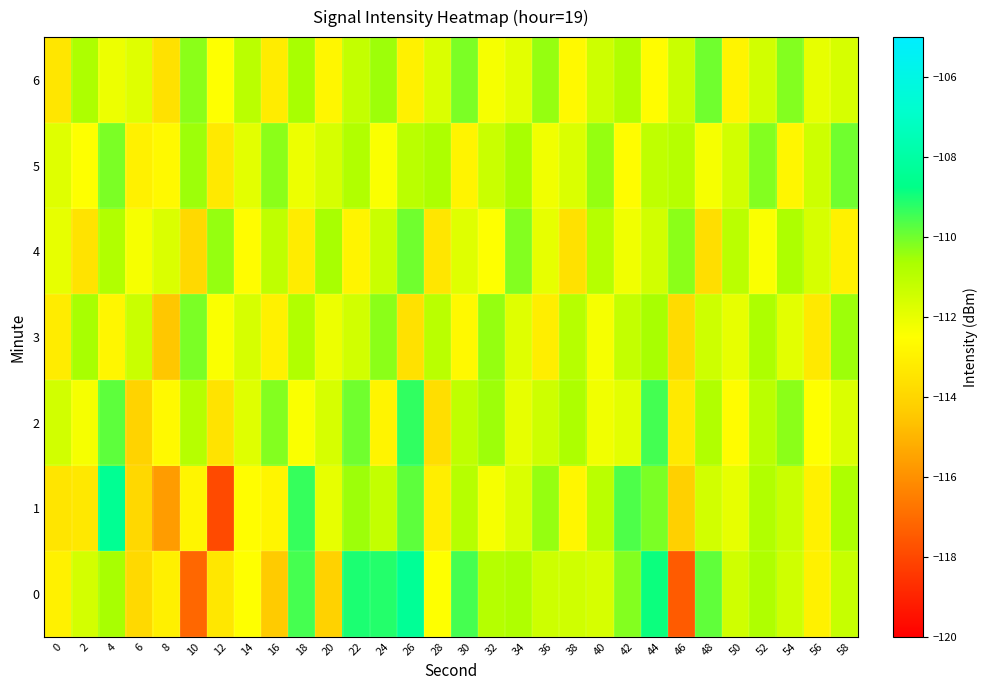

Reading left to right, transcribe all the data shown in this chart.

0: 0=-113.0	2=-111.5	4=-110.6	6=-113.9	8=-113.0	10=-117.2	12=-113.4	14=-112.5	16=-114.4	18=-109.5	20=-114.1	22=-109.1	24=-109.2	26=-108.4	28=-112.5	30=-109.5	32=-110.9	34=-110.8	36=-111.4	38=-111.5	40=-111.6	42=-110.2	44=-108.9	46=-117.5	48=-109.8	50=-111.5	52=-110.8	54=-111.5	56=-113.0	58=-111.2
1: 0=-113.4	2=-113.3	4=-108.4	6=-113.9	8=-115.7	10=-112.8	12=-117.9	14=-112.6	16=-112.9	18=-109.3	20=-112.0	22=-110.5	24=-111.2	26=-109.8	28=-113.1	30=-110.9	32=-112.3	34=-111.7	36=-110.4	38=-112.8	40=-111.0	42=-109.6	44=-110.1	46=-114.2	48=-111.5	50=-112.0	52=-110.8	54=-111.3	56=-113.0	58=-110.7
2: 0=-111.5	2=-112.3	4=-109.8	6=-114.1	8=-112.7	10=-110.9	12=-113.5	14=-111.8	16=-110.2	18=-112.4	20=-111.6	22=-110.0	24=-112.9	26=-109.3	28=-113.7	30=-111.1	32=-110.5	34=-112.0	36=-111.4	38=-110.7	40=-112.2	42=-111.9	44=-109.5	46=-113.3	48=-110.8	50=-112.6	52=-111.0	54=-110.3	56=-112.5	58=-111.7
3: 0=-113.2	2=-110.6	4=-112.8	6=-111.3	8=-114.5	10=-110.1	12=-112.4	14=-111.6	16=-113.0	18=-110.8	20=-112.1	22=-111.5	24=-110.3	26=-113.6	28=-111.0	30=-112.7	32=-110.4	34=-111.8	36=-113.1	38=-110.9	40=-112.3	42=-111.2	44=-110.6	46=-113.8	48=-111.4	50=-112.0	52=-110.7	54=-111.9	56=-113.3	58=-110.5
4: 0=-112.0	2=-113.5	4=-110.8	6=-112.3	8=-111.7	10=-113.9	12=-110.4	14=-112.6	16=-111.1	18=-113.2	20=-110.6	22=-112.9	24=-111.3	26=-110.0	28=-113.4	30=-111.8	32=-112.5	34=-110.2	36=-112.0	38=-113.6	40=-110.9	42=-112.2	44=-111.5	46=-110.3	48=-113.7	50=-111.0	52=-112.4	54=-110.7	56=-111.6	58=-113.0
5: 0=-111.8	2=-112.5	4=-110.1	6=-113.0	8=-112.7	10=-110.5	12=-113.3	14=-111.9	16=-110.3	18=-112.1	20=-111.6	22=-110.8	24=-112.4	26=-111.0	28=-110.7	30=-112.9	32=-111.3	34=-110.6	36=-112.2	38=-111.7	40=-110.4	42=-112.6	44=-111.1	46=-110.9	48=-112.3	50=-111.5	52=-110.2	54=-112.8	56=-111.4	58=-110.0
6: 0=-113.4	2=-110.7	4=-112.1	6=-111.8	8=-113.6	10=-110.3	12=-112.5	14=-111.0	16=-113.2	18=-110.6	20=-112.8	22=-111.2	24=-110.5	26=-113.0	28=-111.7	30=-110.1	32=-112.3	34=-111.9	36=-110.4	38=-112.7	40=-111.4	42=-110.8	44=-112.6	46=-111.3	48=-110.0	50=-112.9	52=-111.5	54=-110.2	56=-112.0	58=-111.6